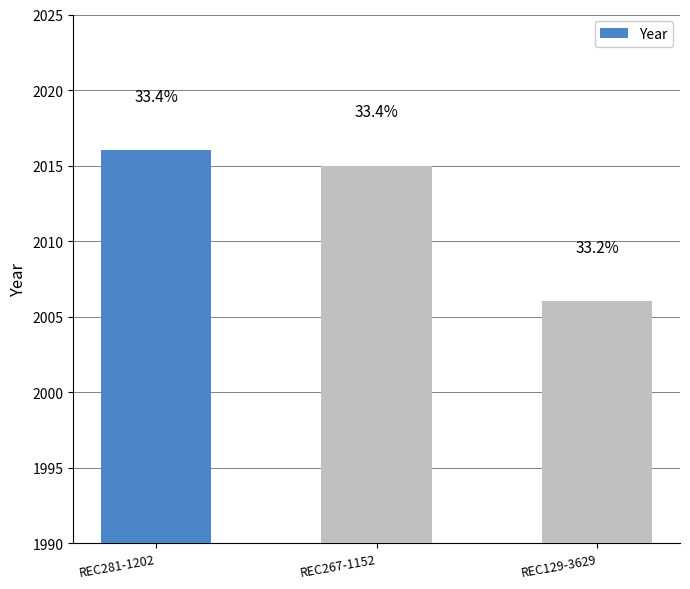

The value at REC267-1152 is 546. True or false?

False